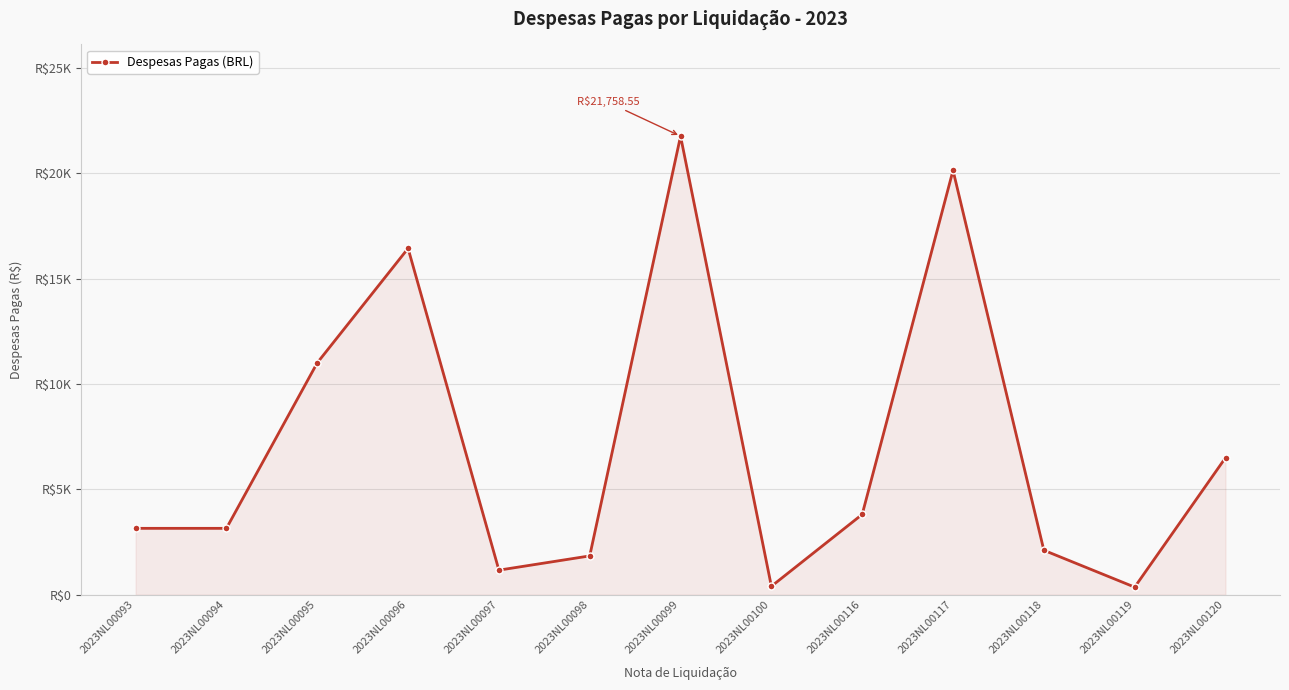

Does the chart display data point markers on the line(s)?

Yes